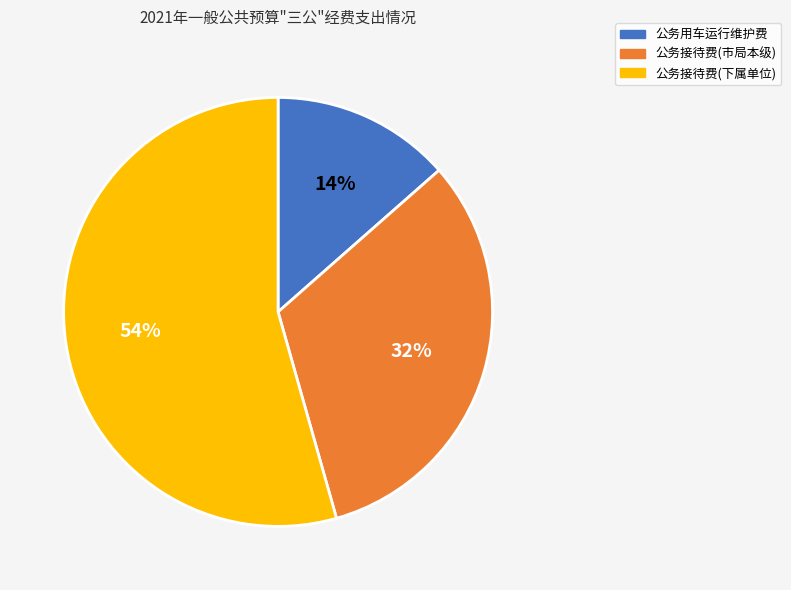

Is there any slice that represents more than half of the pie?

Yes